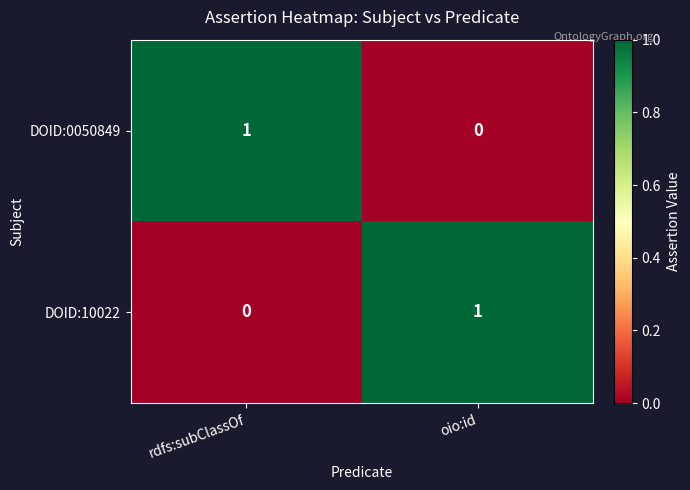

Is it true that DOID:0050849 equals 1 at oio:id?

False